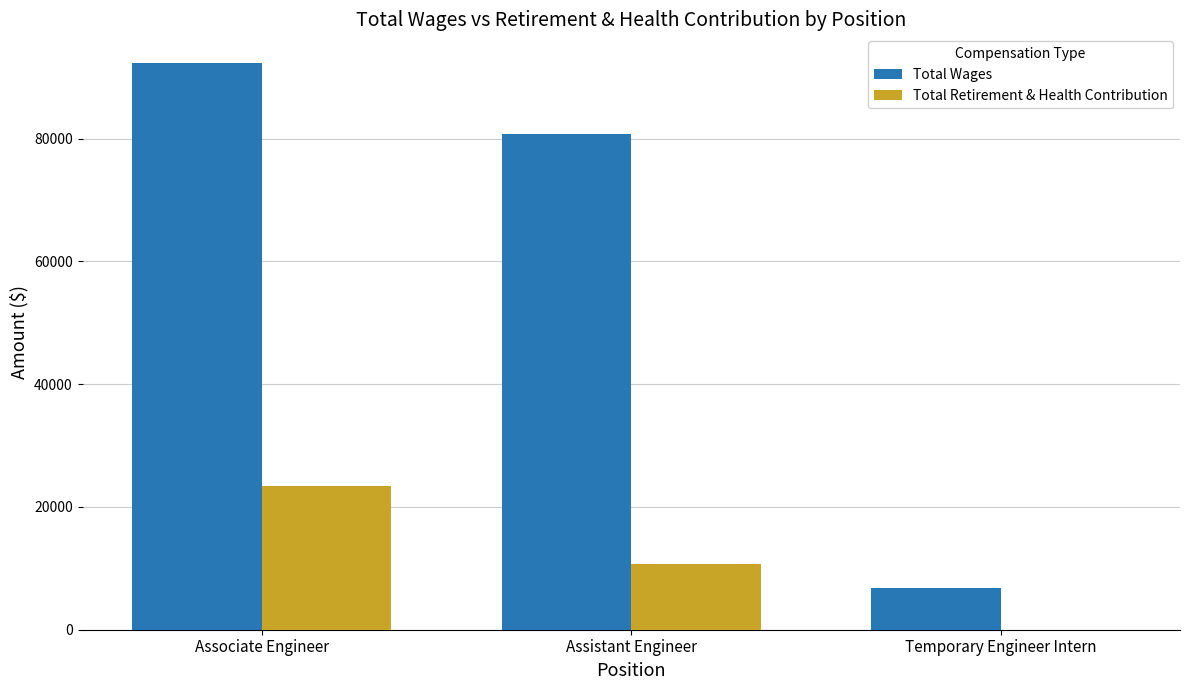

Which series has the largest total across all categories?

Total Wages